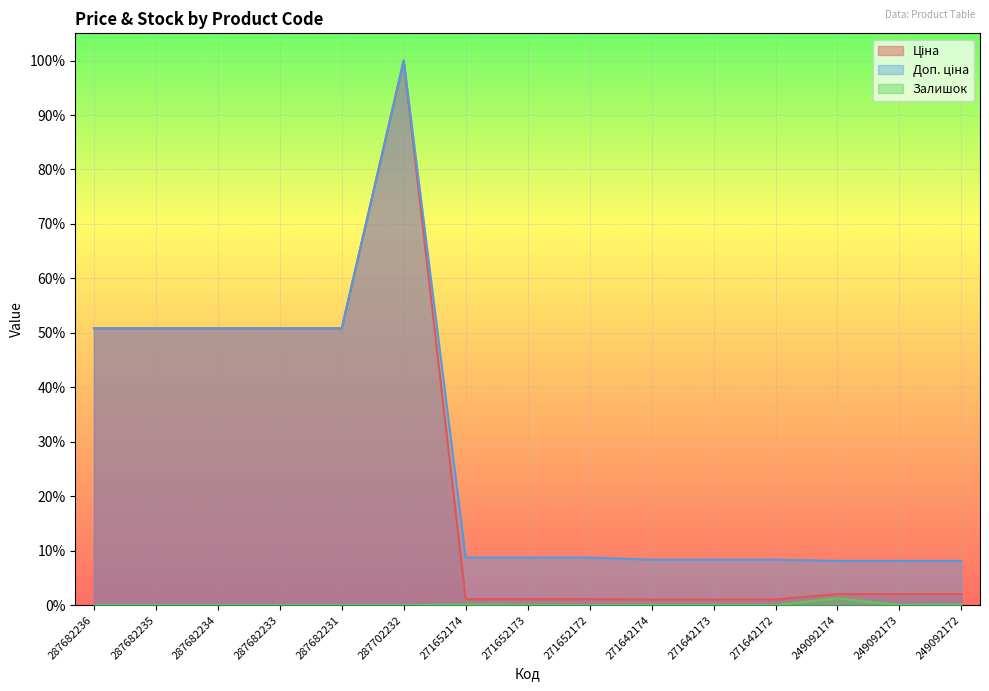

Read the Ціна value at 287702232.

1.0